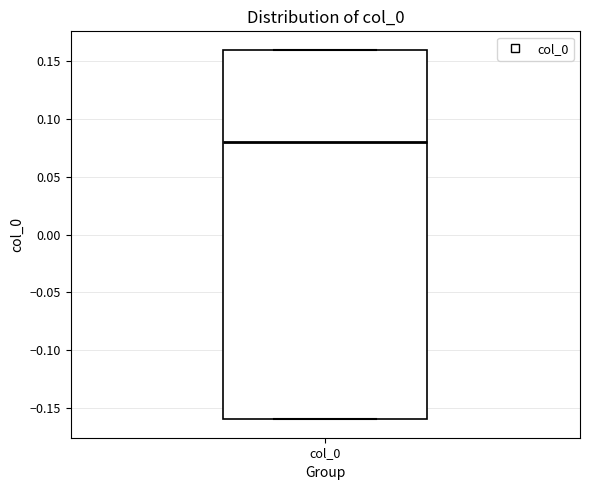

Where is the upper edge of the box for col_0 on the y-axis? The values are not printed on the chart, so give them approximately, as read against the axis.

0.16